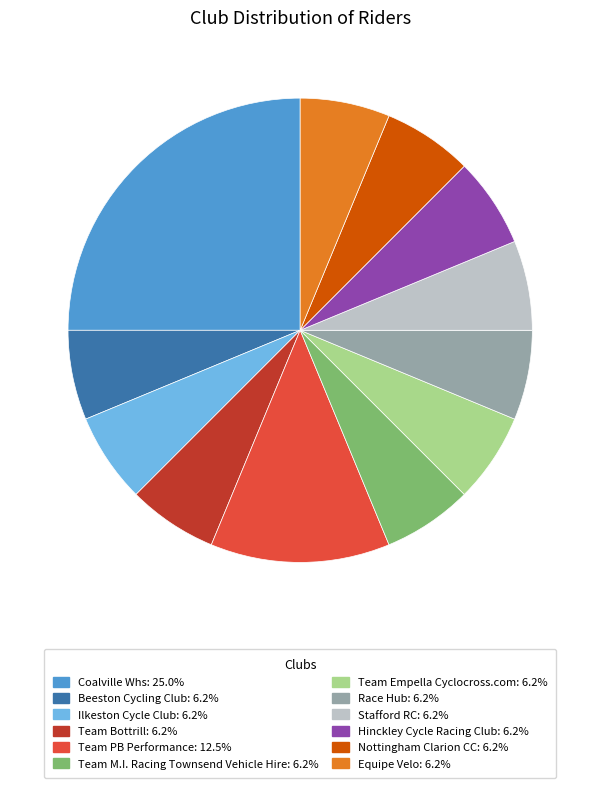

Does Hinckley Cycle Racing Club account for over 50% of the chart?

No